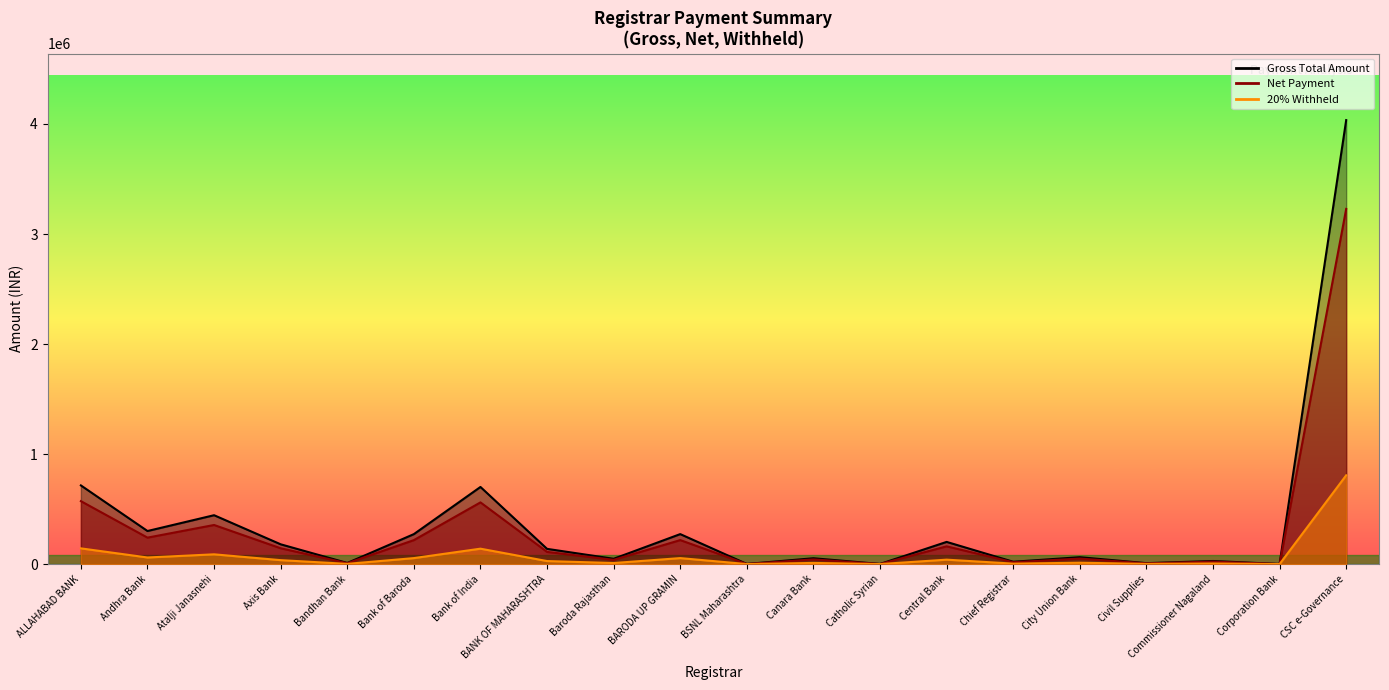

What is the label of the 11th point from the left?

BSNL Maharashtra